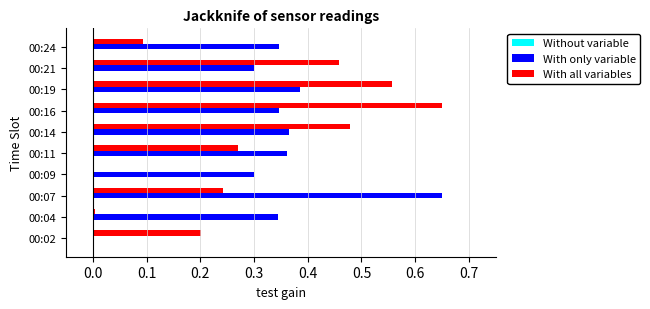

Which category has the highest value in the With only variable series?

00:07